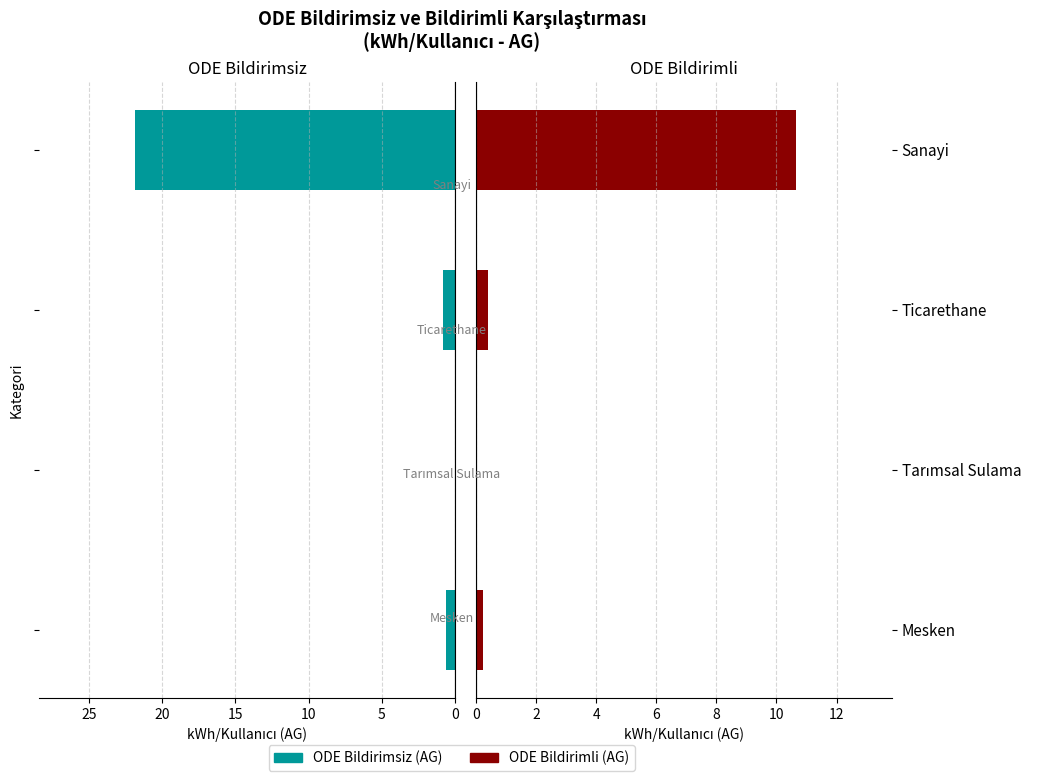

How many bars are there in total?

8